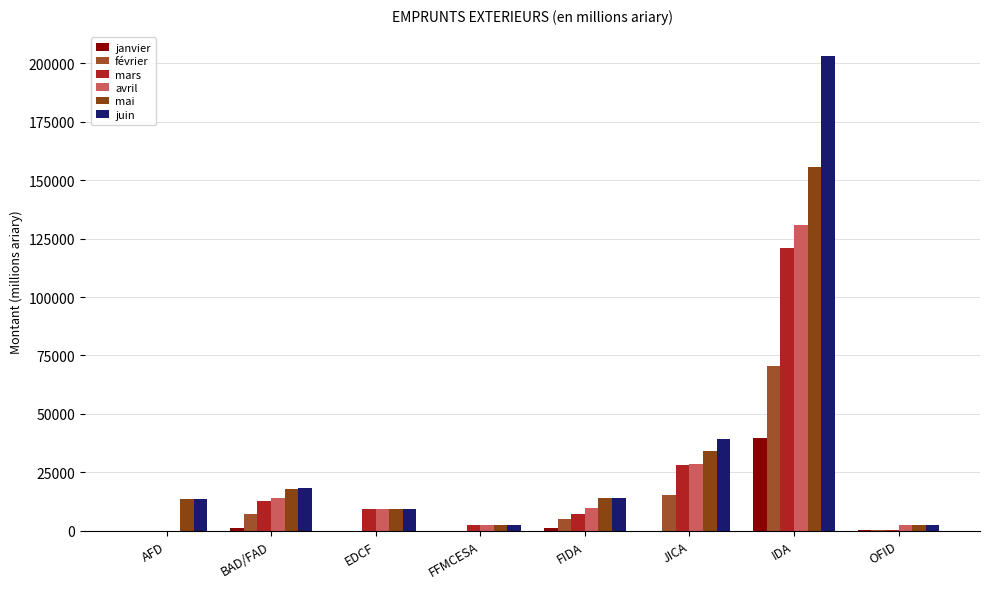

Rank the categories by juin value from lowest to highest.

FFMCESA, OFID, EDCF, AFD, FIDA, BAD/FAD, JICA, IDA